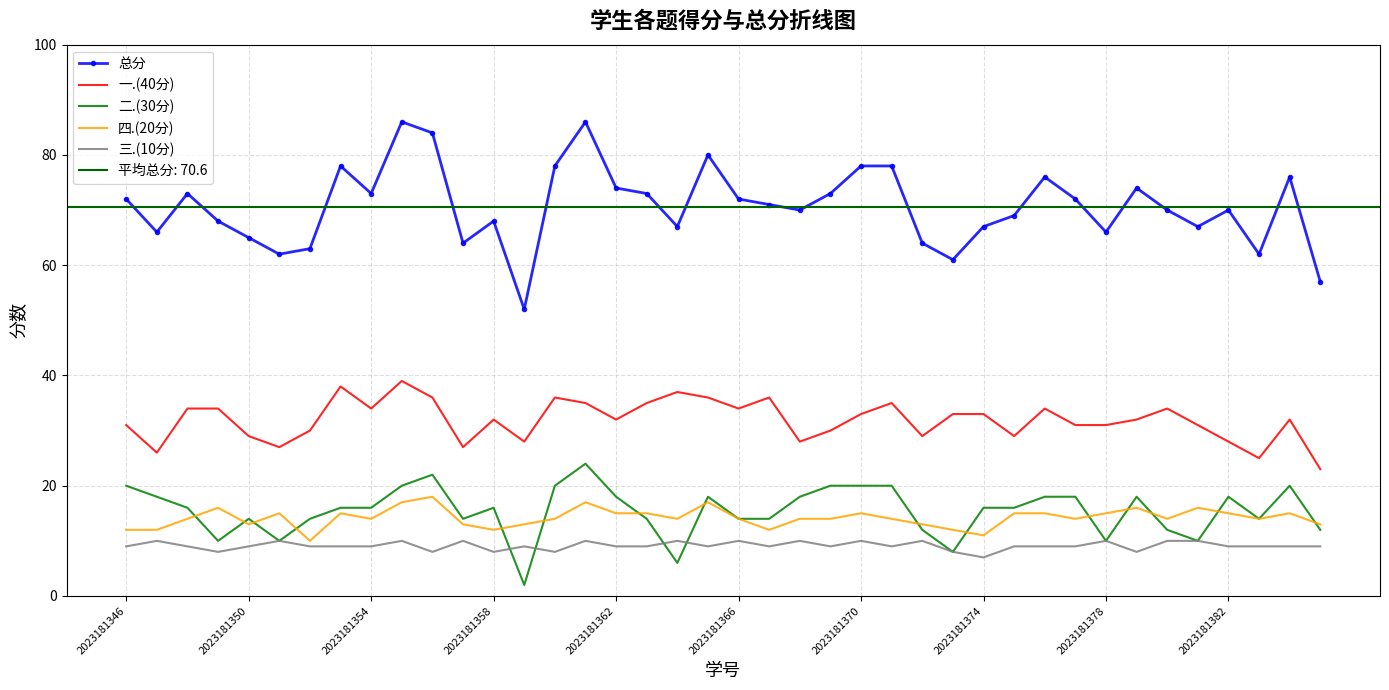

Reading left to right, what are all the values shown in this chart?

总分: 72	66	73	68	65	62	63	78	73	86	84	64	68	52	78	86	74	73	67	80	72	71	70	73	78	78	64	61	67	69	76	72	66	74	70	67	70	62	76	57
一.(40分): 31	26	34	34	29	27	30	38	34	39	36	27	32	28	36	35	32	35	37	36	34	36	28	30	33	35	29	33	33	29	34	31	31	32	34	31	28	25	32	23
二.(30分): 20	18	16	10	14	10	14	16	16	20	22	14	16	2	20	24	18	14	6	18	14	14	18	20	20	20	12	8	16	16	18	18	10	18	12	10	18	14	20	12
四.(20分): 12	12	14	16	13	15	10	15	14	17	18	13	12	13	14	17	15	15	14	17	14	12	14	14	15	14	13	12	11	15	15	14	15	16	14	16	15	14	15	13
三.(10分): 9	10	9	8	9	10	9	9	9	10	8	10	8	9	8	10	9	9	10	9	10	9	10	9	10	9	10	8	7	9	9	9	10	8	10	10	9	9	9	9